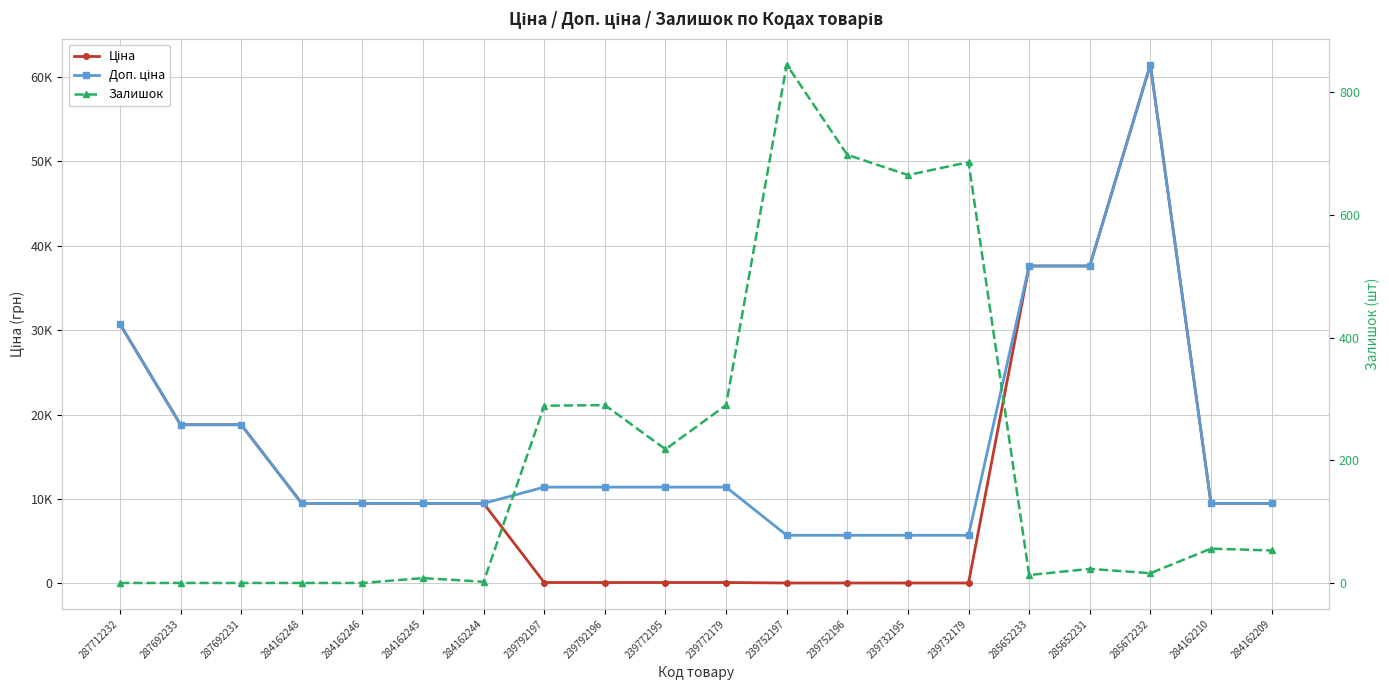

What value does the Залишок series have at 239772195?

218.0